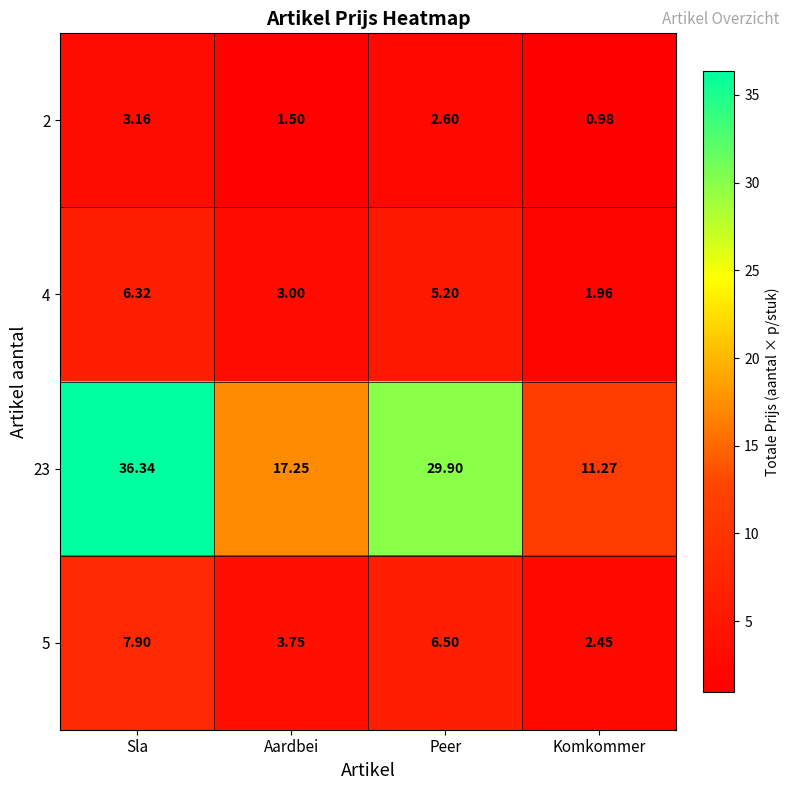

List the labels in order of 23 value, largest first.

Sla, Peer, Aardbei, Komkommer